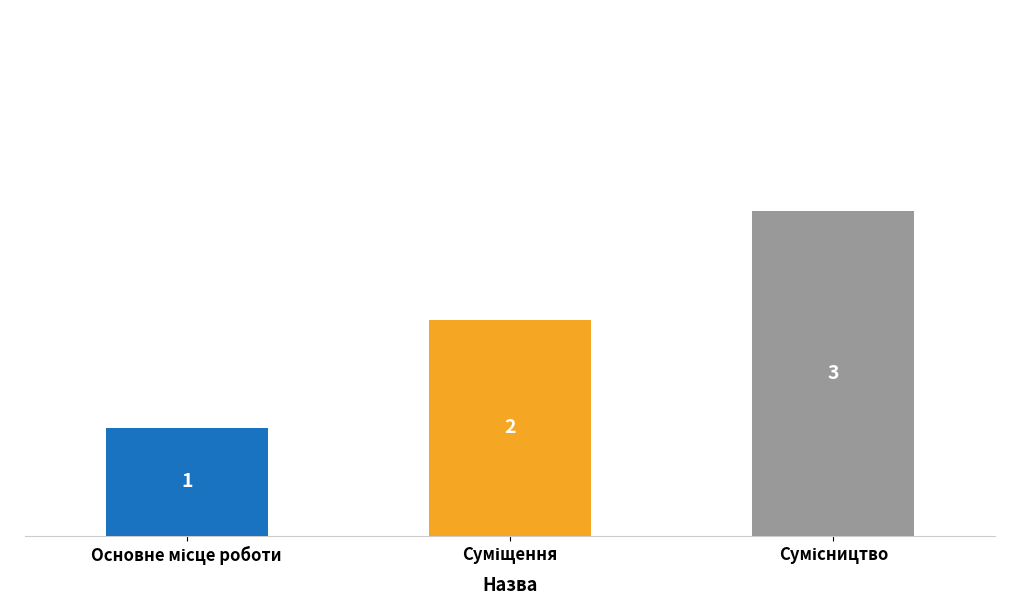

What is the greatest value displayed?

3